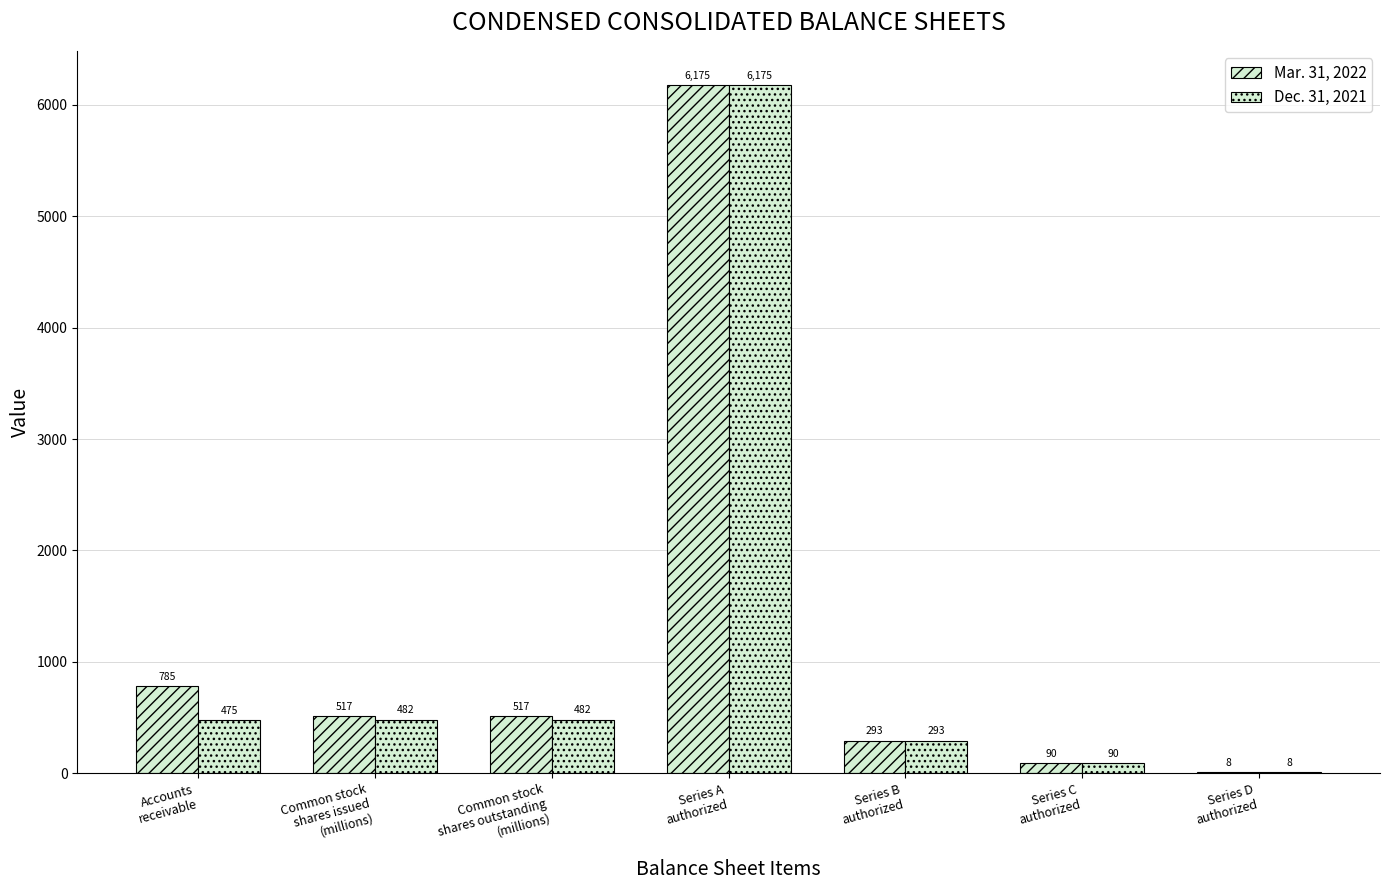

What position from the left is Series D
authorized?

7